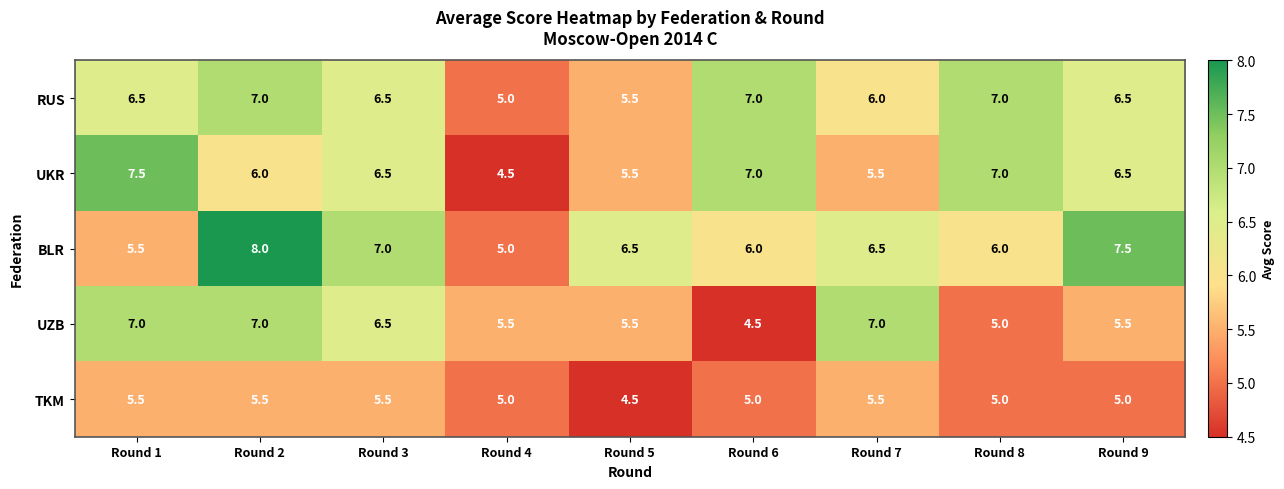

What value does the TKM series have at Round 8?

5.0